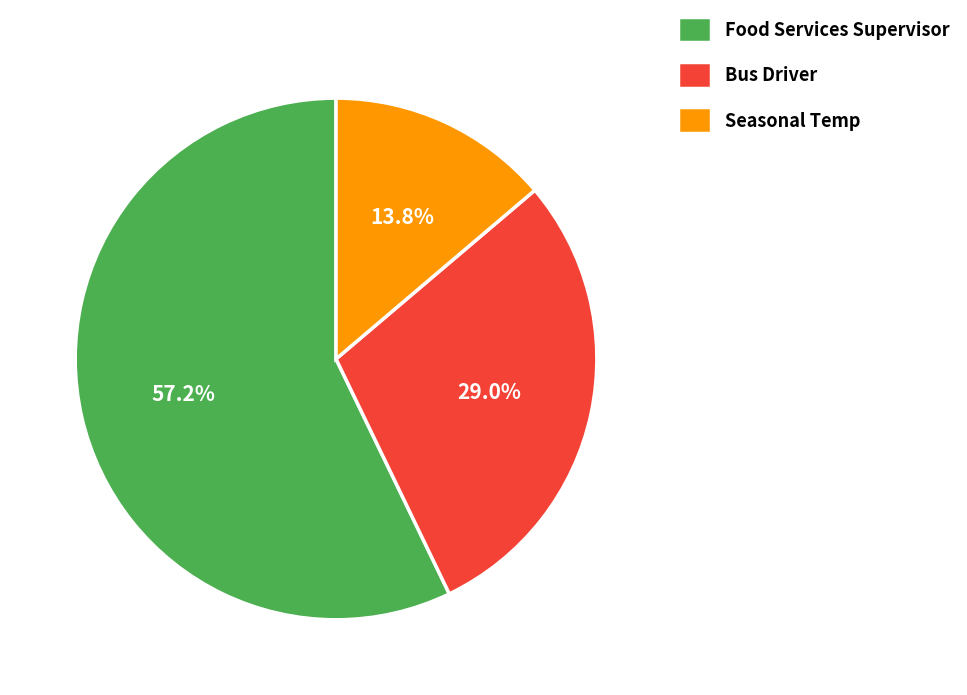

What is the largest slice in the pie chart?

Food Services Supervisor